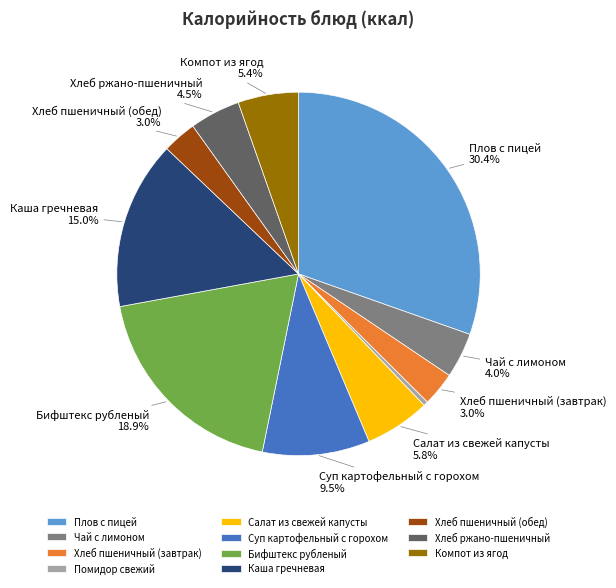

What is the ratio of the value at Бифштекс рубленый to the value at Чай с лимоном?

4.7